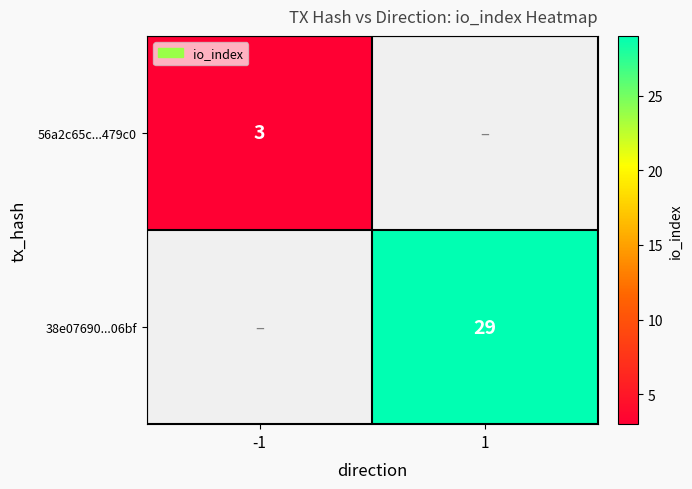

At which category does the chart reach its peak across all series?

1